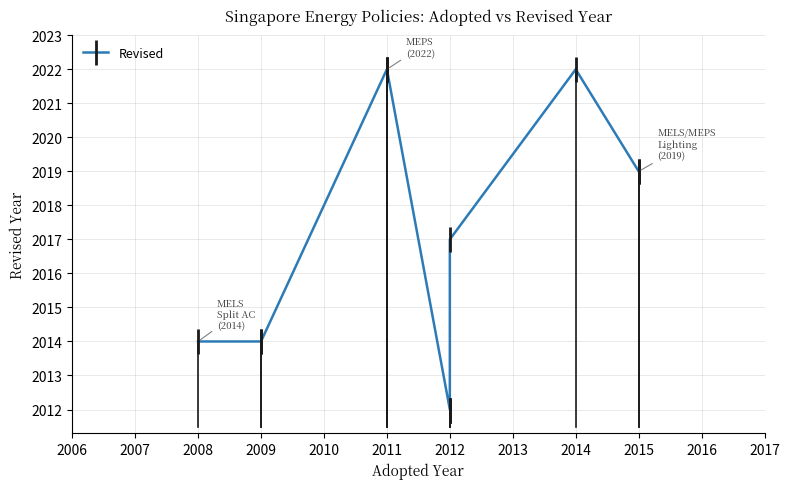

The value at 2015 is 948. True or false?

False